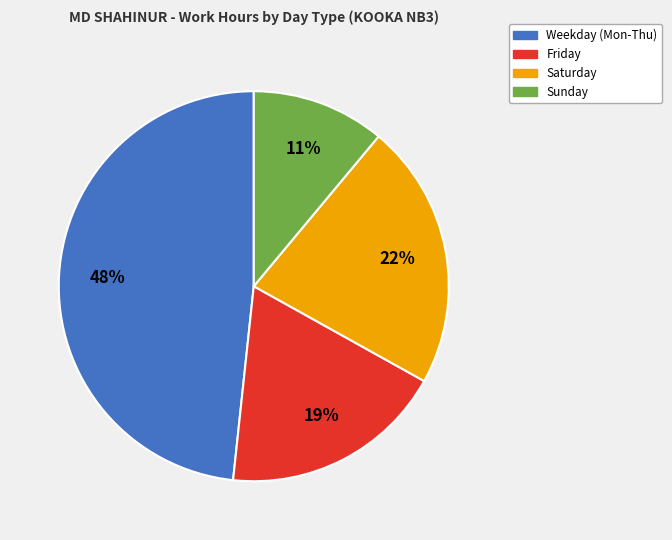

To the nearest percent, what is the average slice percentage?

25%